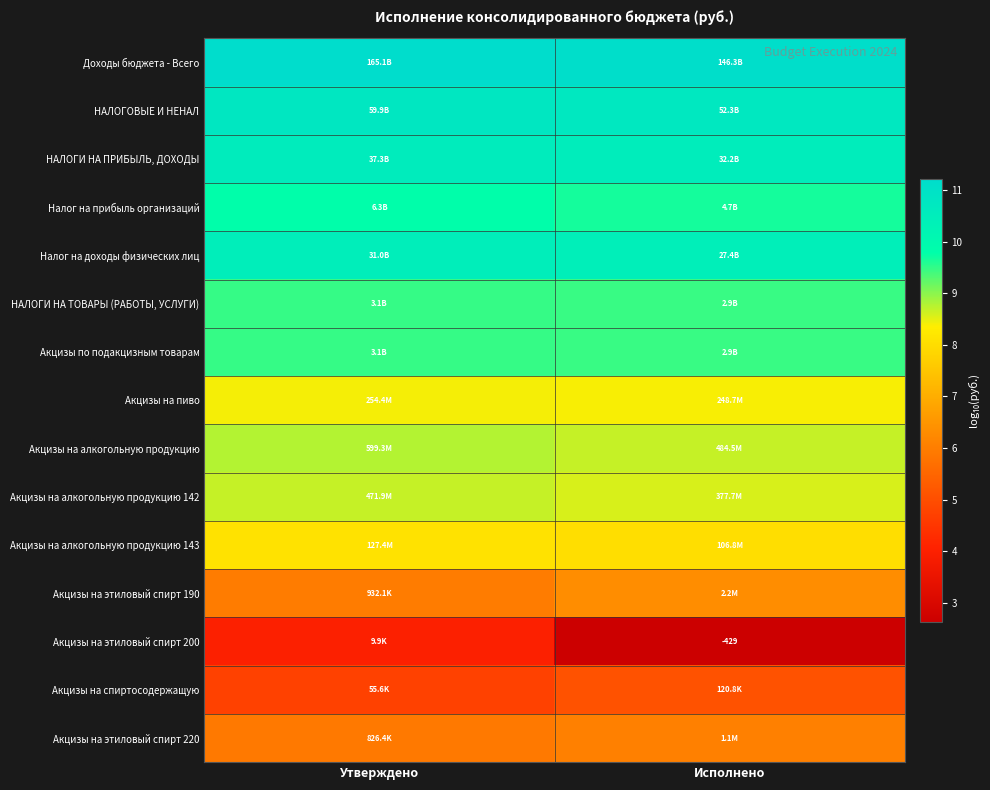

List the series in order of their peak value, highest first.

Доходы бюджета - Всего, НАЛОГОВЫЕ И НЕНАЛ, НАЛОГИ НА ПРИБЫЛЬ, ДОХОДЫ, Налог на доходы физических лиц, Налог на прибыль организаций, НАЛОГИ НА ТОВАРЫ (РАБОТЫ, УСЛУГИ), Акцизы по подакцизным товарам, Акцизы на алкогольную продукцию, Акцизы на алкогольную продукцию 142, Акцизы на пиво, Акцизы на алкогольную продукцию 143, Акцизы на этиловый спирт 190, Акцизы на этиловый спирт 220, Акцизы на спиртосодержащую, Акцизы на этиловый спирт 200